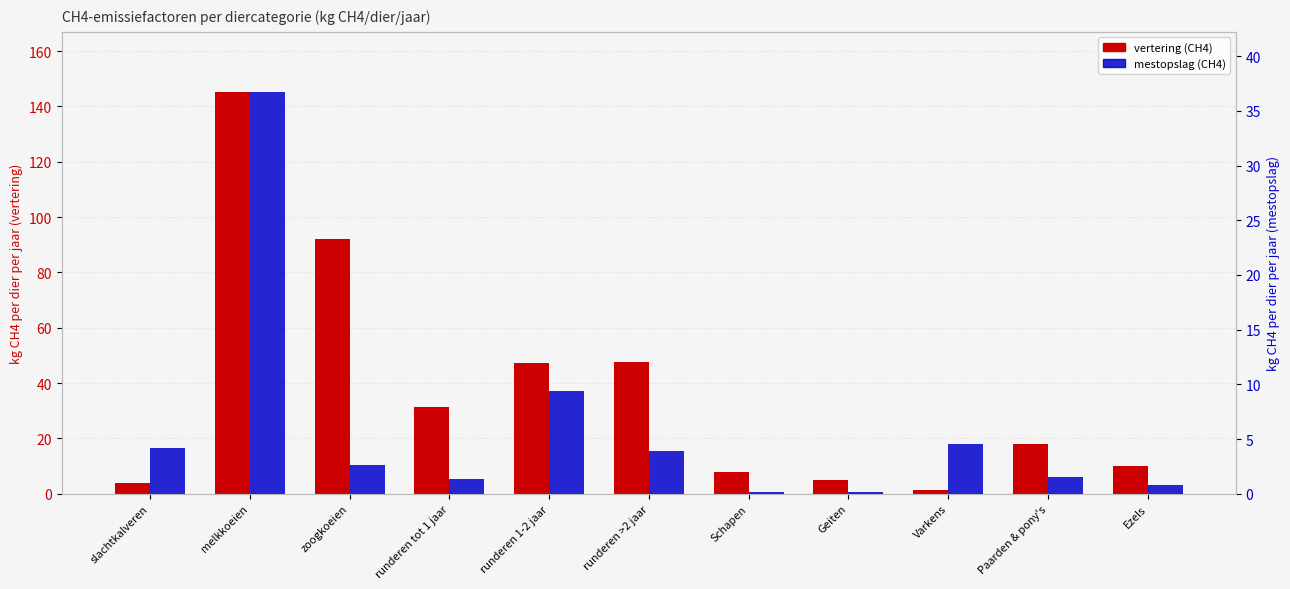

What is the value of the vertering (CH4) bar at the 1st from the left?

4.0